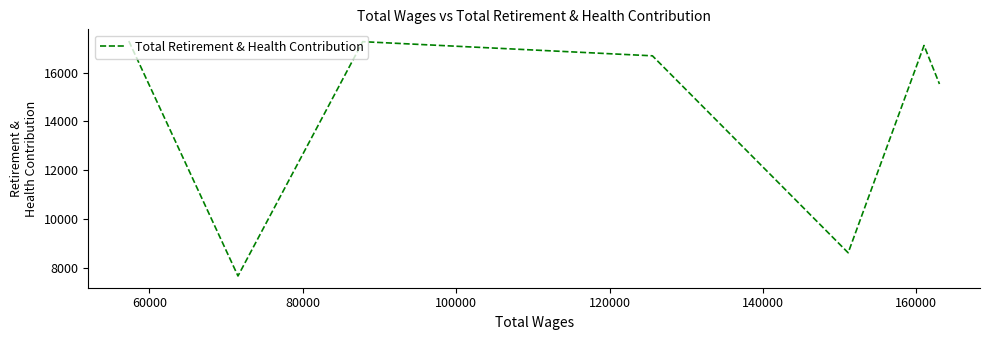

Does the chart have visible grid lines?

No